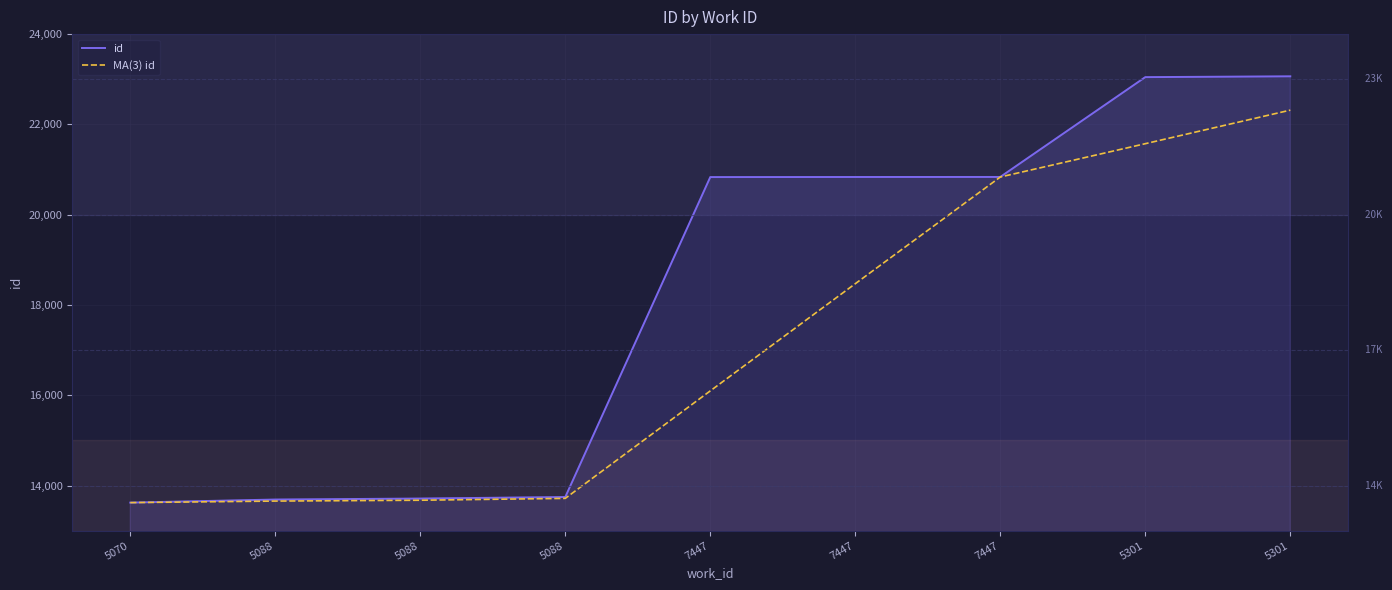

How many lines are shown in the chart?

2